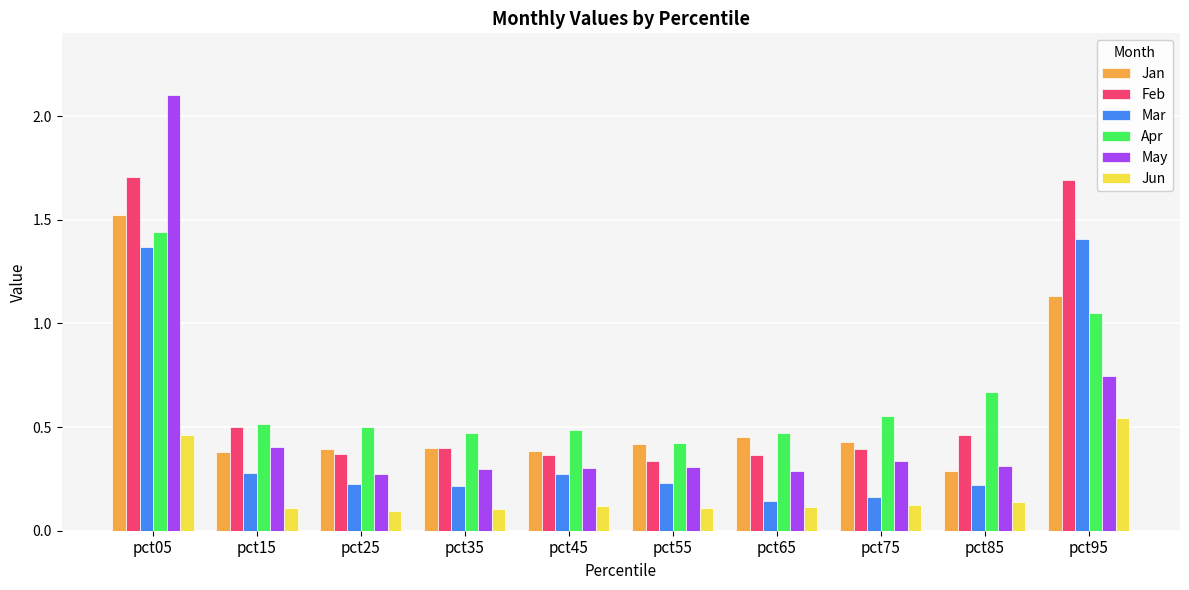

True or false: Mar has a value of 0.3 at pct55.

False